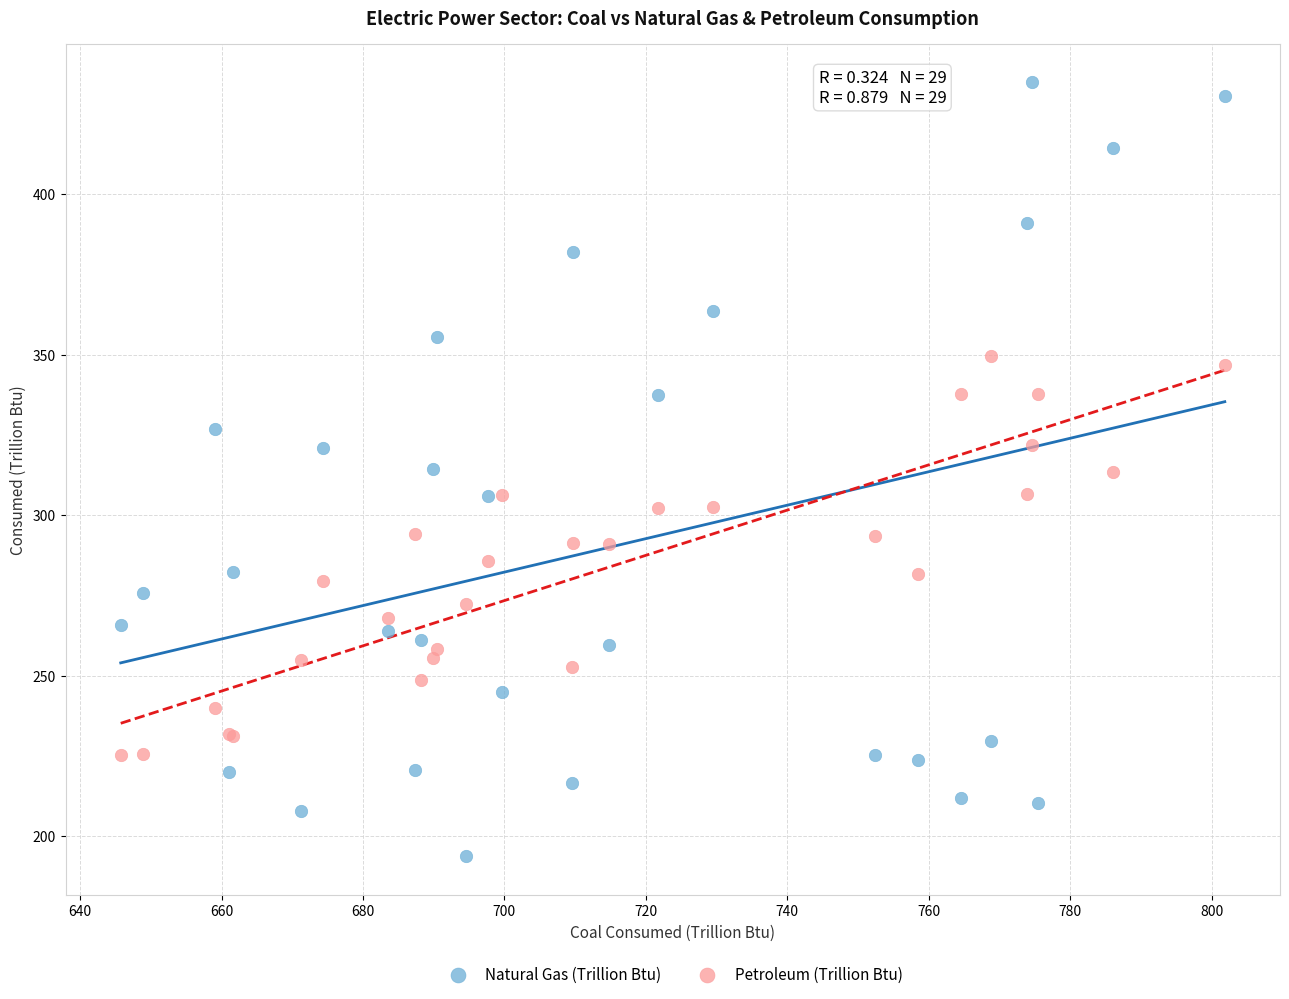

Which series has the largest Y range (max minus min)?

Natural Gas (Trillion Btu)